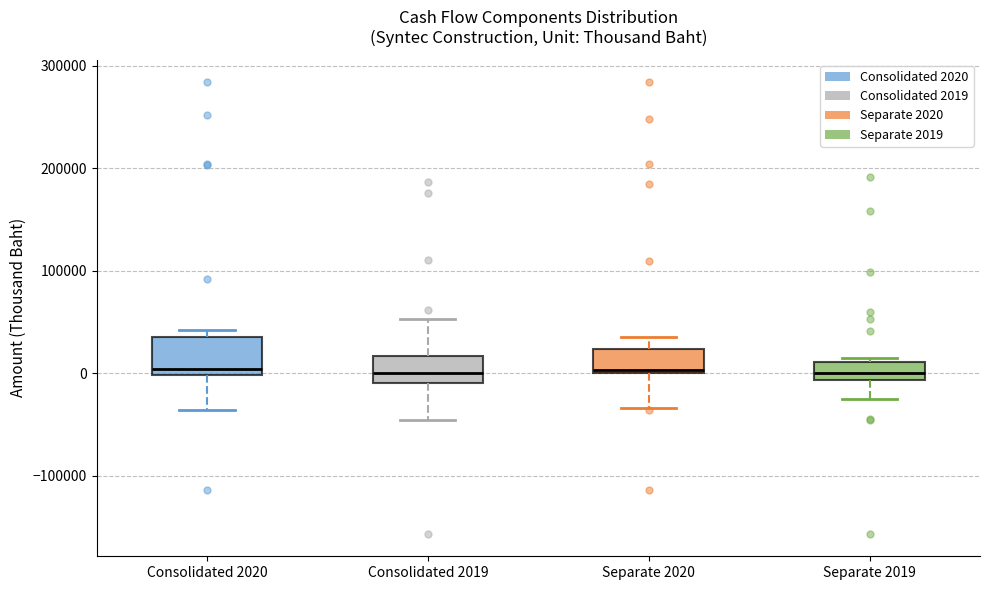

Reading left to right, transcribe this box plot: for each box, give where its median line is, the range the box spans, and where its two whiskers end, as read against the y-axis. The values are not printed on the chart, so give them approximately, as read against the axis.

Consolidated 2020: median 0 (just above the box's lower edge), box 0 to 40000, whiskers -40000 to 40000 (just above the box's upper edge)
Consolidated 2019: median 0, box -10000 to 20000, whiskers -50000 to 50000
Separate 2020: median 0 (just above the box's lower edge), box 0 to 20000, whiskers -30000 to 40000
Separate 2019: median 0, box -10000 to 10000, whiskers -20000 to 20000